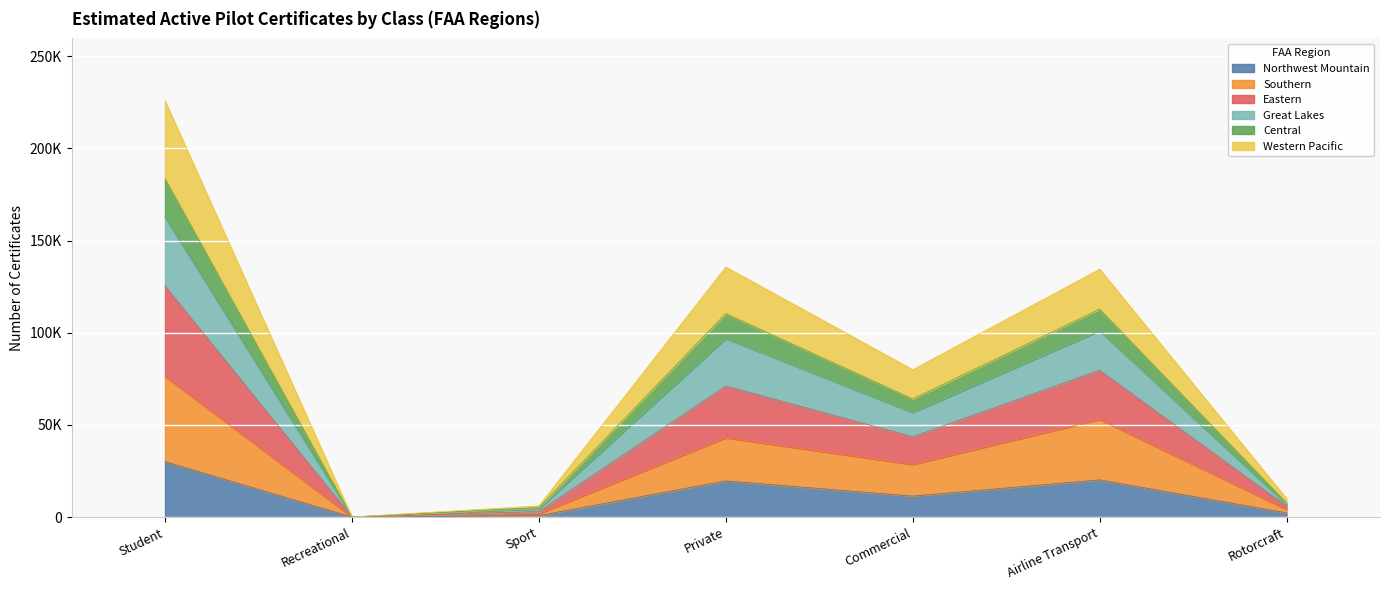

Does the chart display data point markers on the line(s)?

No